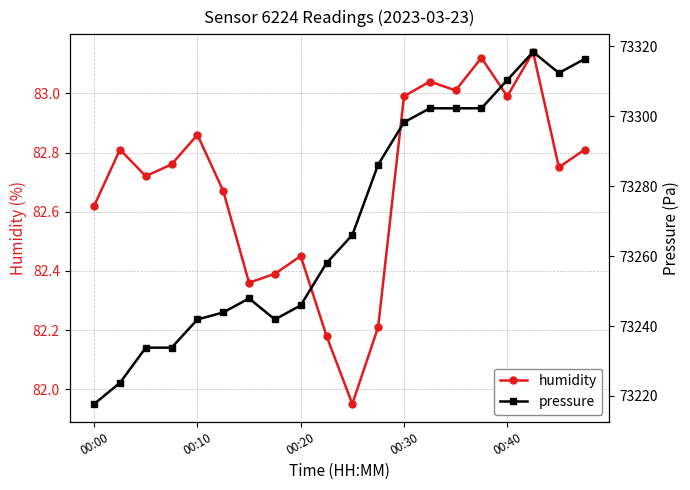

What is the value of the humidity point at the 3rd from the left?

82.7